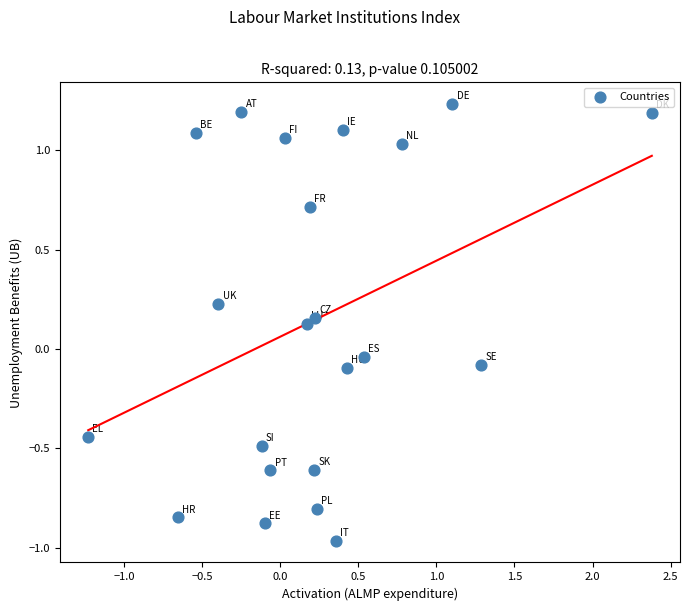

What is the range of X values (max minus min)?

3.6